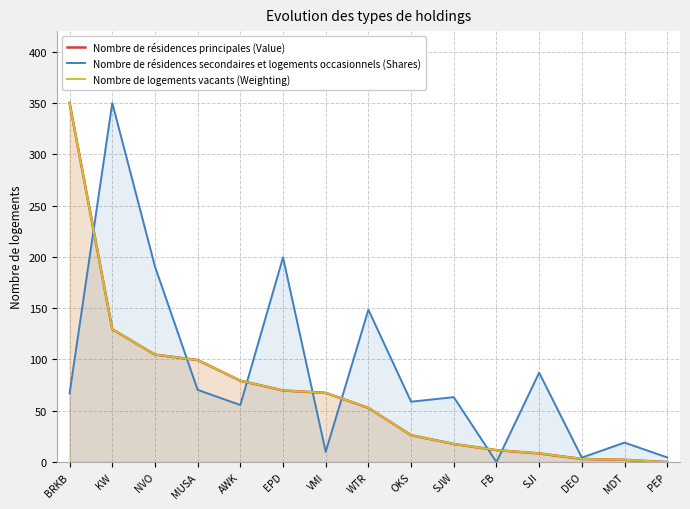

What is the sum of the Nombre de résidences secondaires et logements occasionnels (Shares) values at DEO and AWK?

59.9